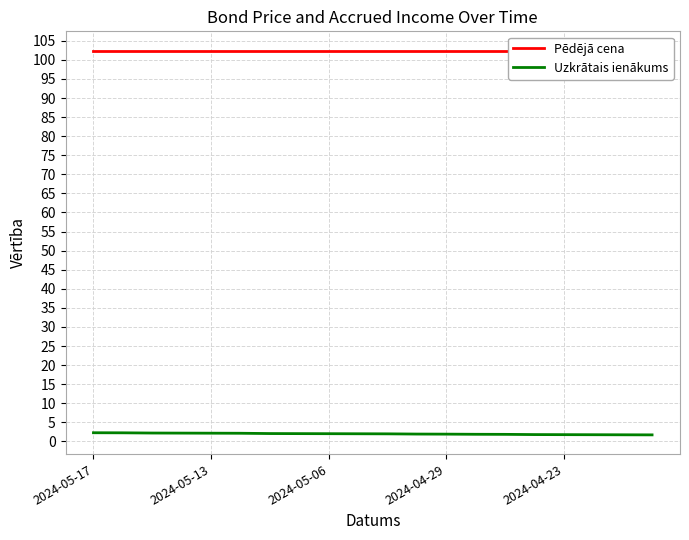

Reading left to right, list all the values displayed in this chart.

Pēdējā cena: 102.4	102.4	102.4	102.4	102.4	102.4	102.4	102.4	102.4	102.4	102.4	102.4	102.4	102.4	102.4	102.4	102.4	102.4	102.4	102.4
Uzkrātais ienākums: 2.3	2.2	2.2	2.2	2.2	2.1	2.1	2.0	2.0	2.0	2.0	1.9	1.9	1.9	1.8	1.8	1.8	1.8	1.7	1.7